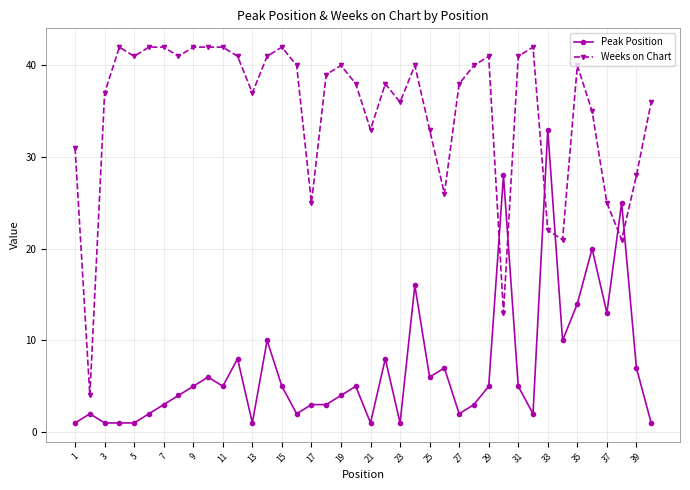

What is the value of the Weeks on Chart point at the 15th from the left?

42